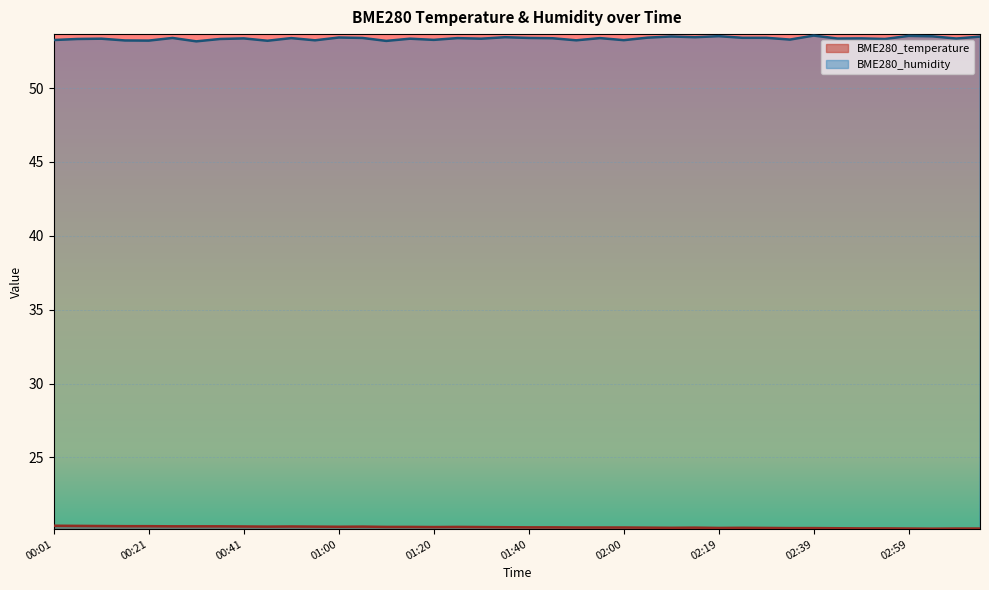

What is the approximate value of BME280_humidity at 00:21?

53.2